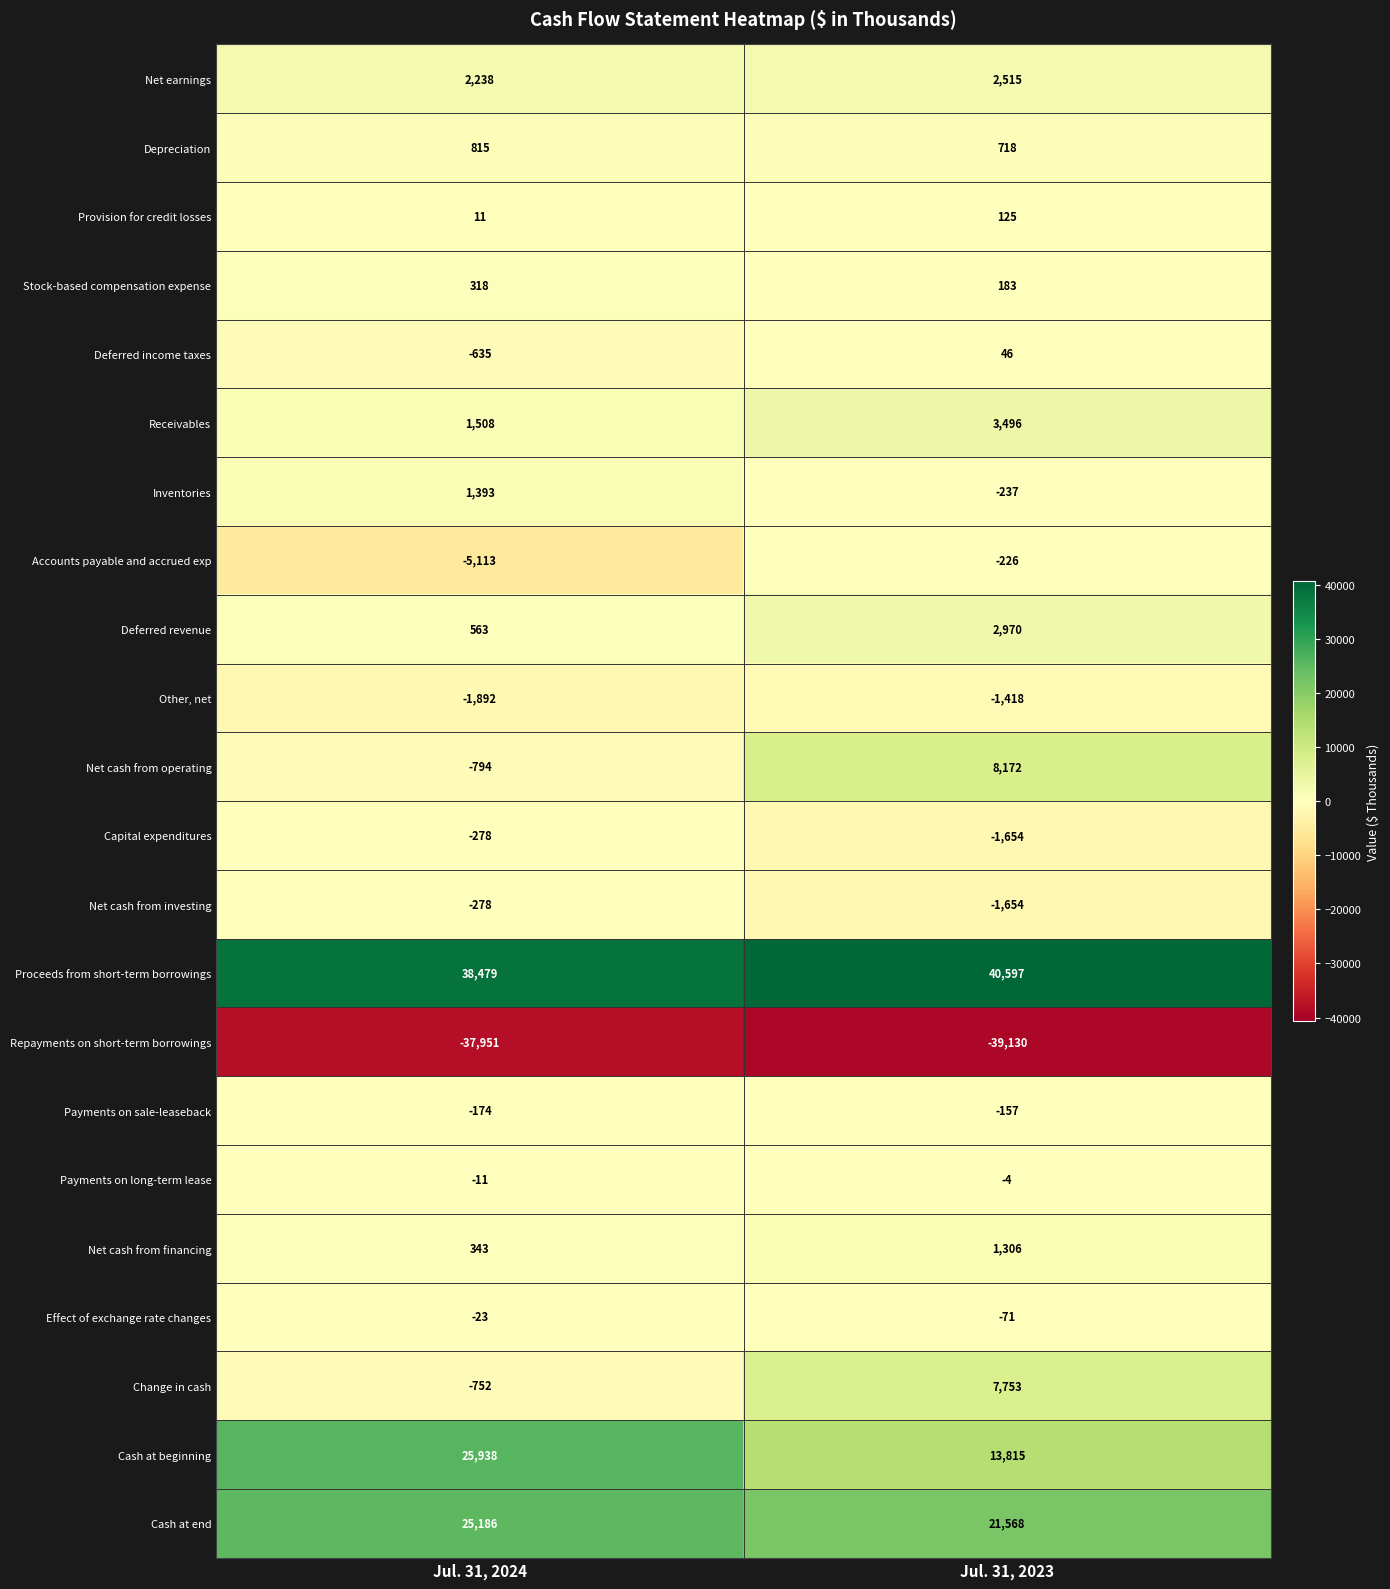

True or false: Stock-based compensation expense has a value of 240 at Jul. 31, 2023.

False